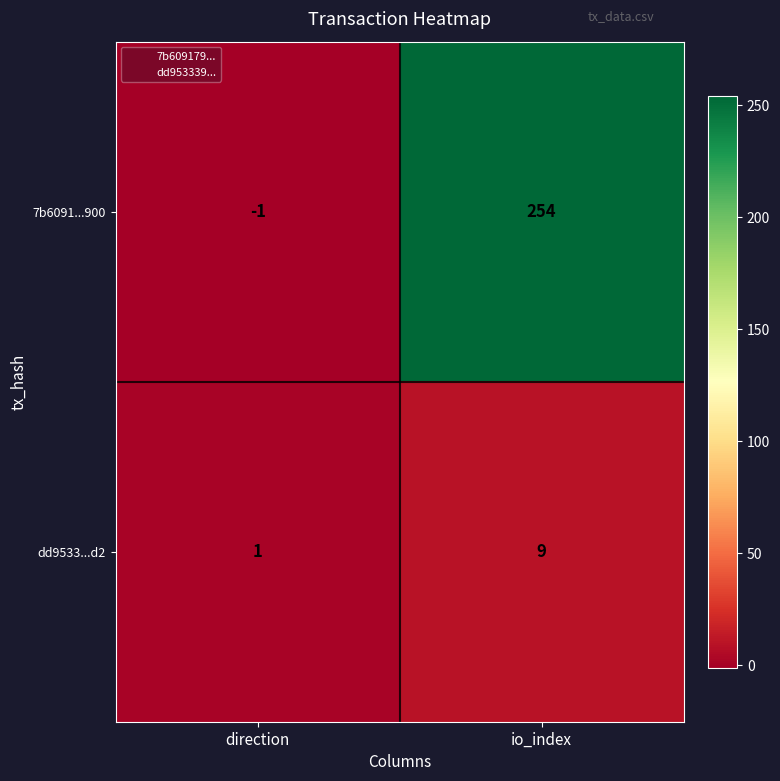

Count the number of categories in the chart.

2